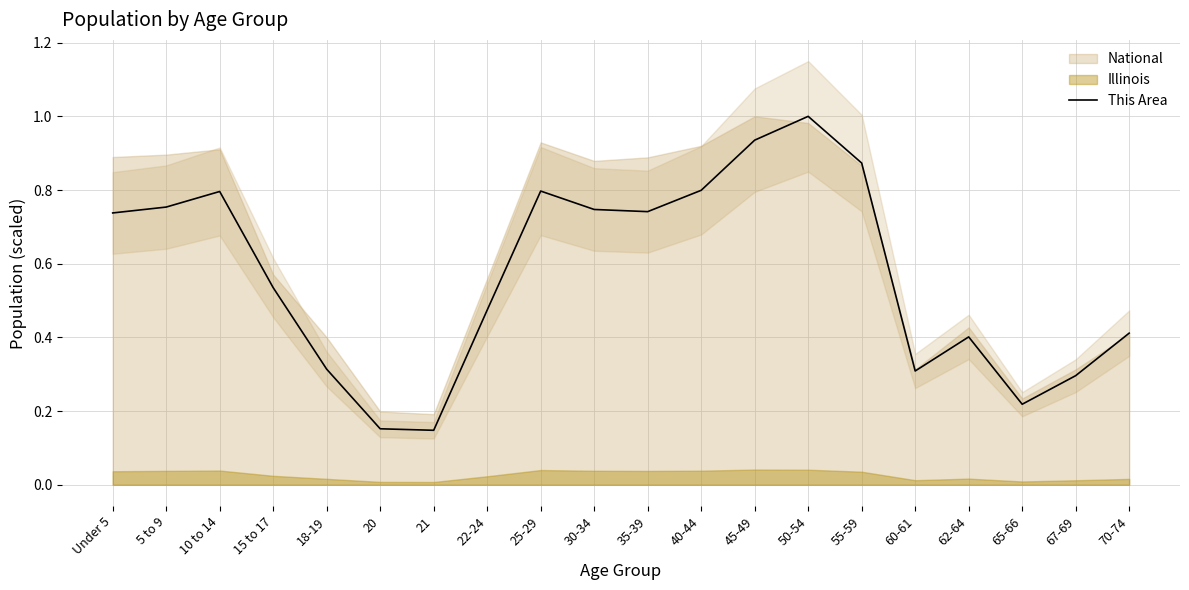

Is it true that the value at 10 to 14 is 1.4?

False